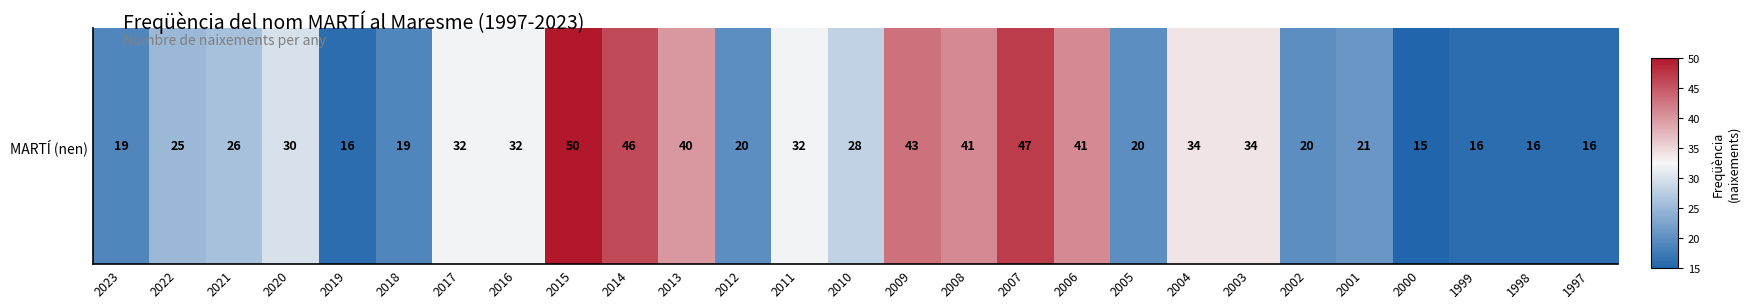

Which has a higher value, 2009 or 2015?

2015